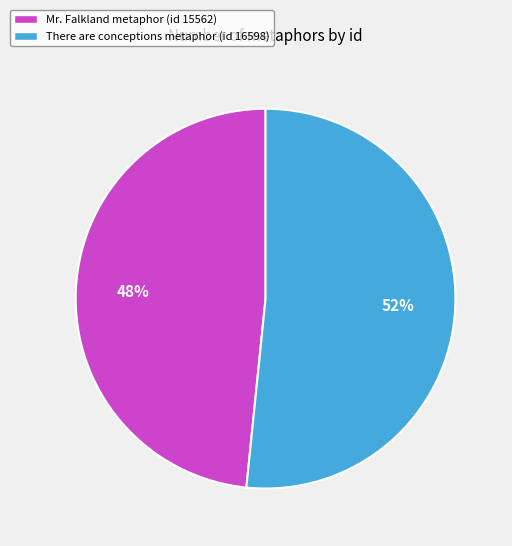

To the nearest percent, what percentage of the pie is There are conceptions metaphor (id 16598)?

52%